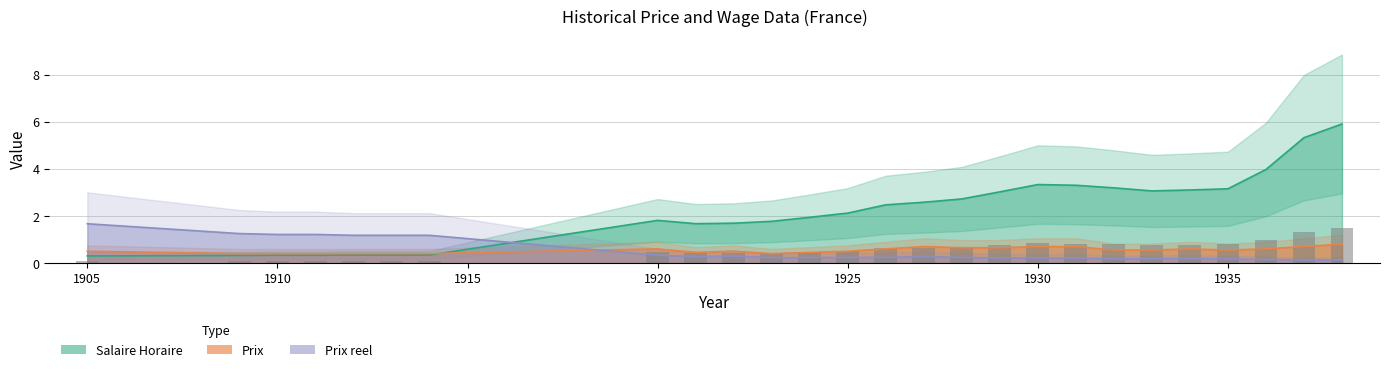

What is the sum of the Salaire Horaire values at 1934 and 1933?

6.2